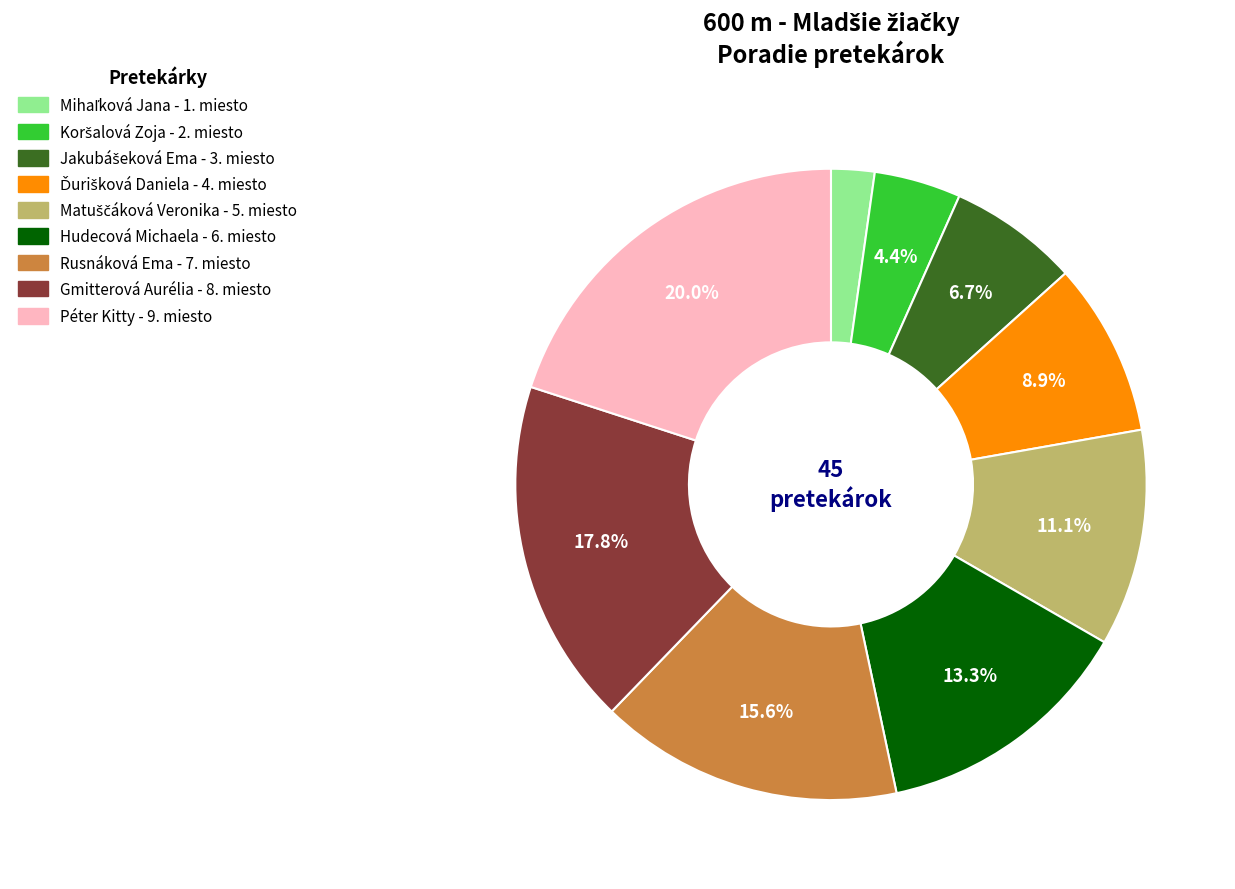

Does any single category account for the majority?

No